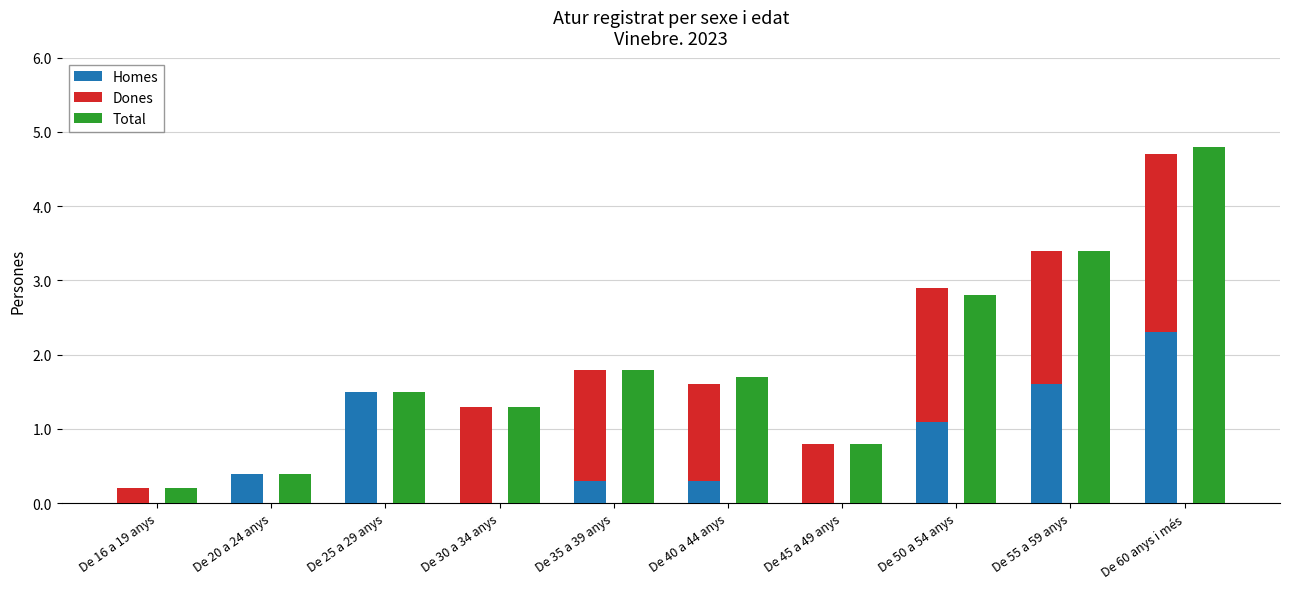

What are all the series names shown in the legend?

Homes, Dones, Total